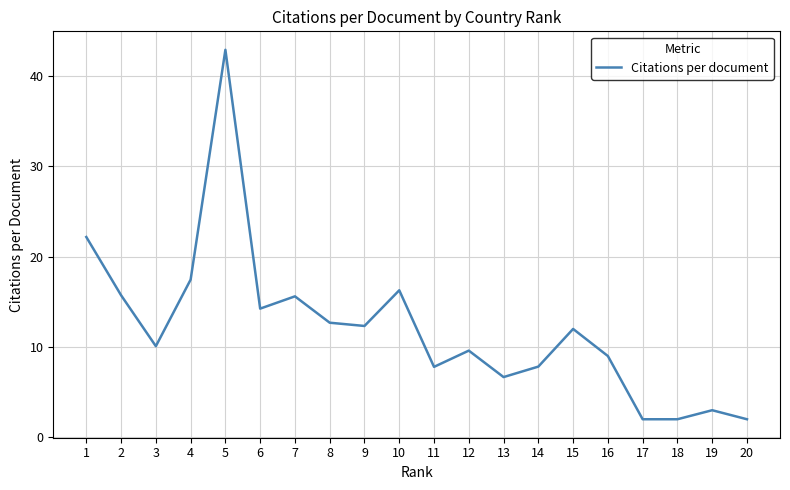

What is the approximate value at 18?

2.0